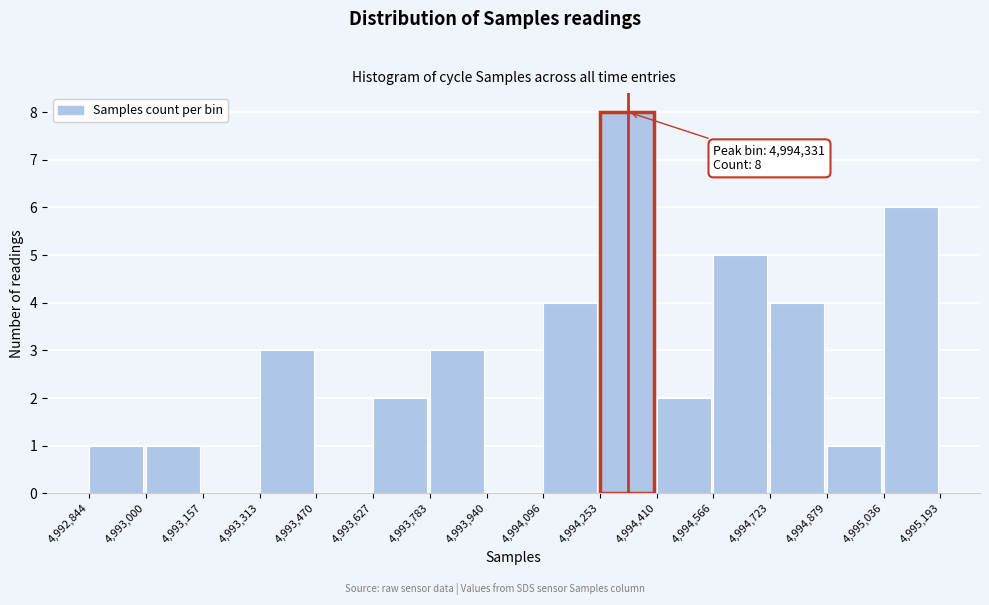

Over which range of the x-axis is the bar tallest?

4,994,253 to 4,994,410